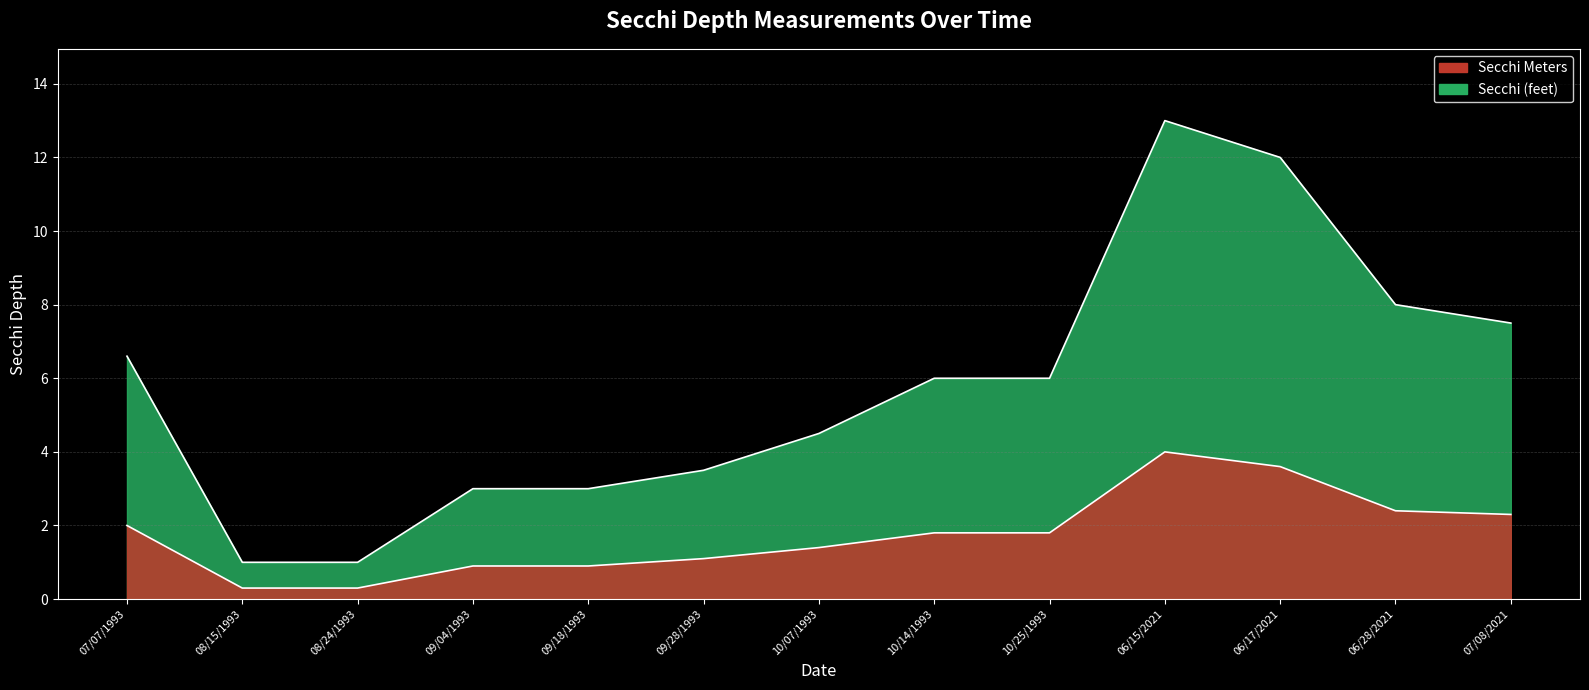

What is the smallest value displayed?

0.3